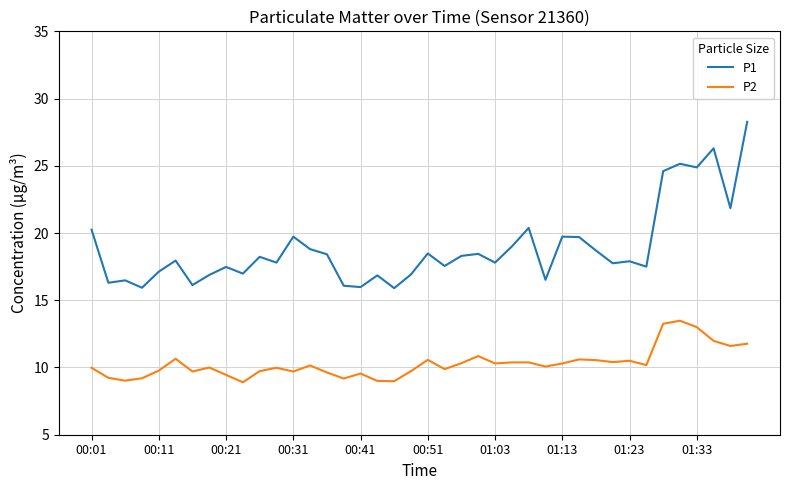

Which series has the largest total across all categories?

P1